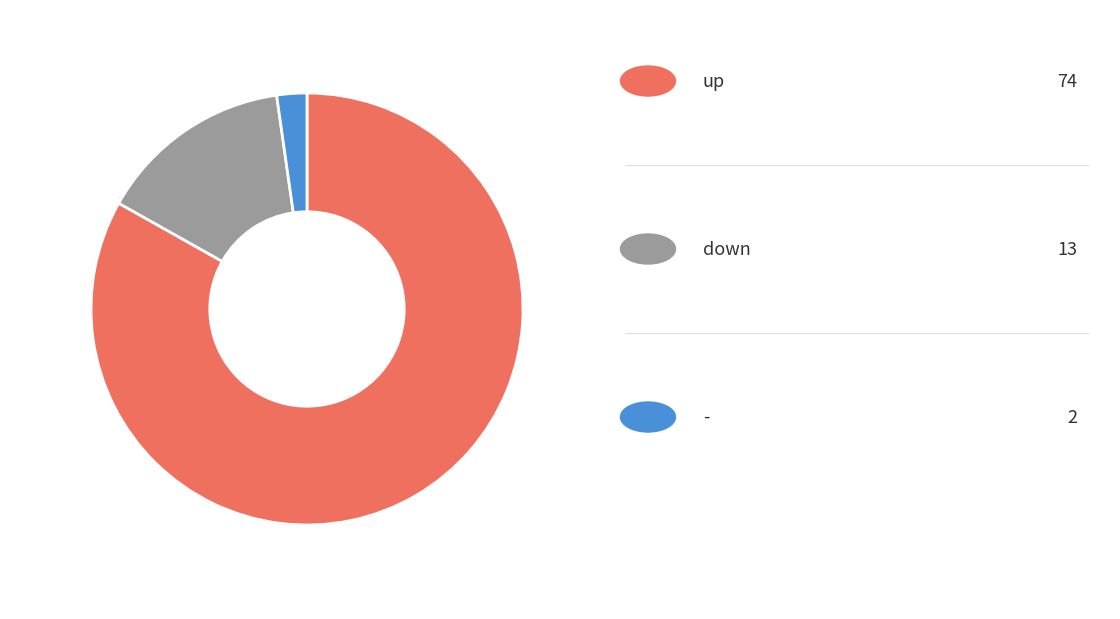

Is there a majority slice in this chart?

Yes